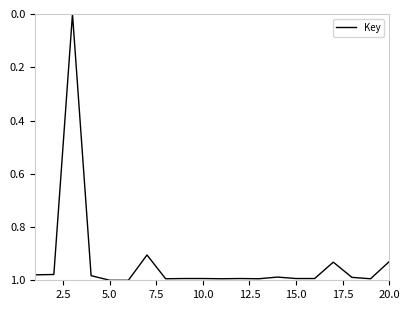

How many lines are shown in the chart?

1